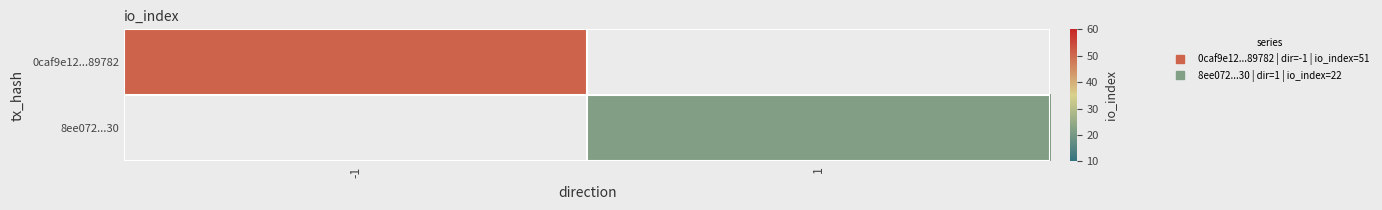

At which label does 0caf9e12...89782 reach its minimum?

-1